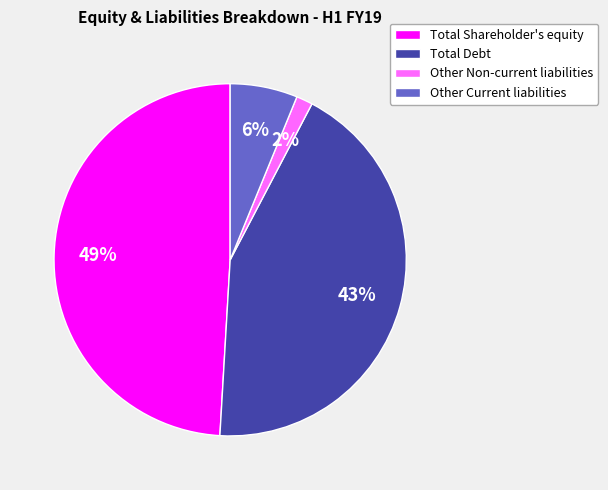

To the nearest percent, what is the combined percentage of Total Debt and Other Non-current liabilities?

45%